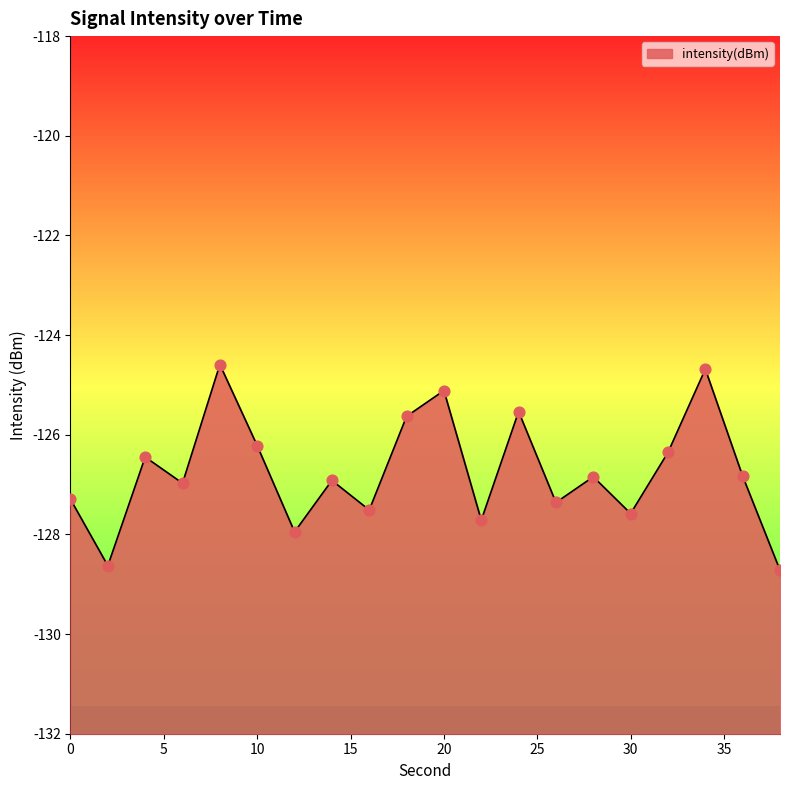

Between 30 and 10, which is larger?

10